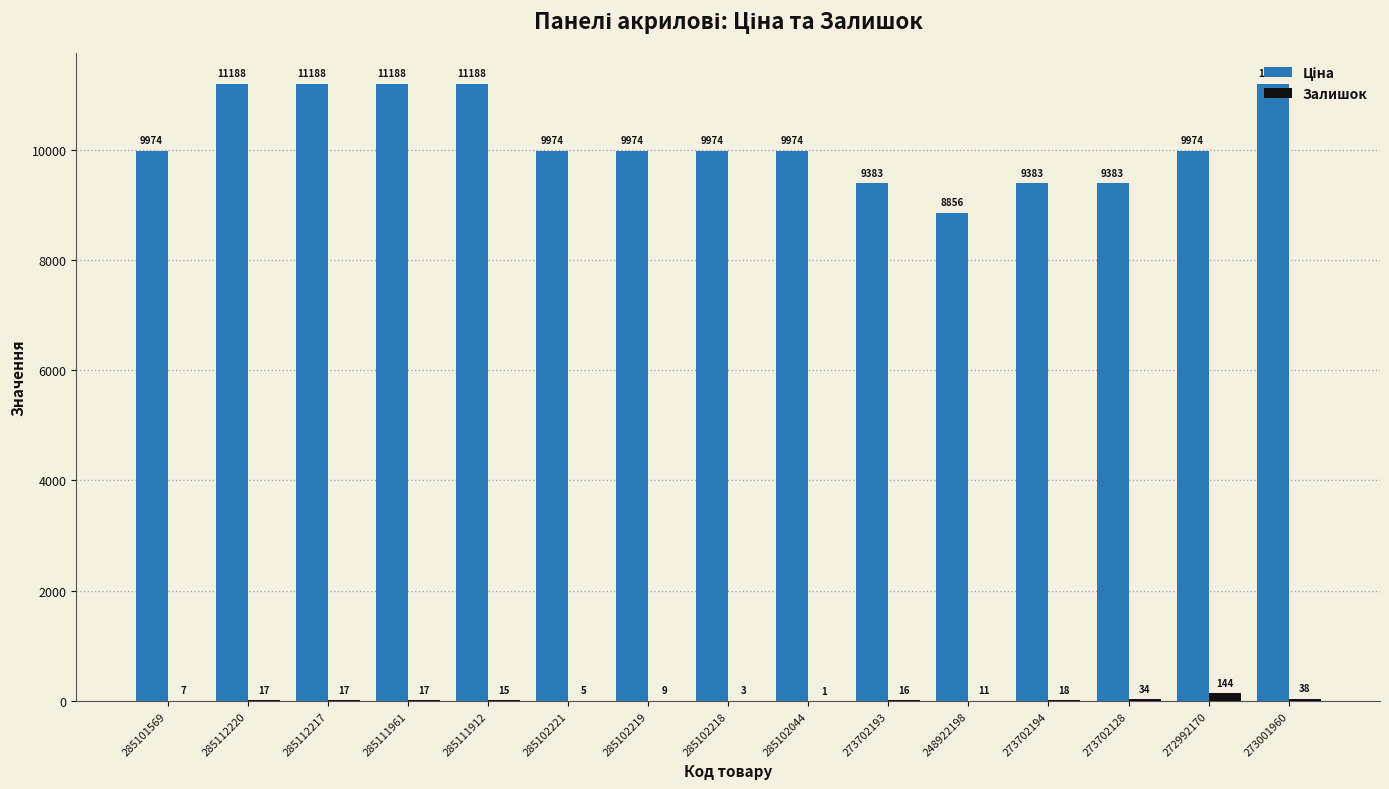

Is it true that Залишок equals 3.0 at 285102218?

True